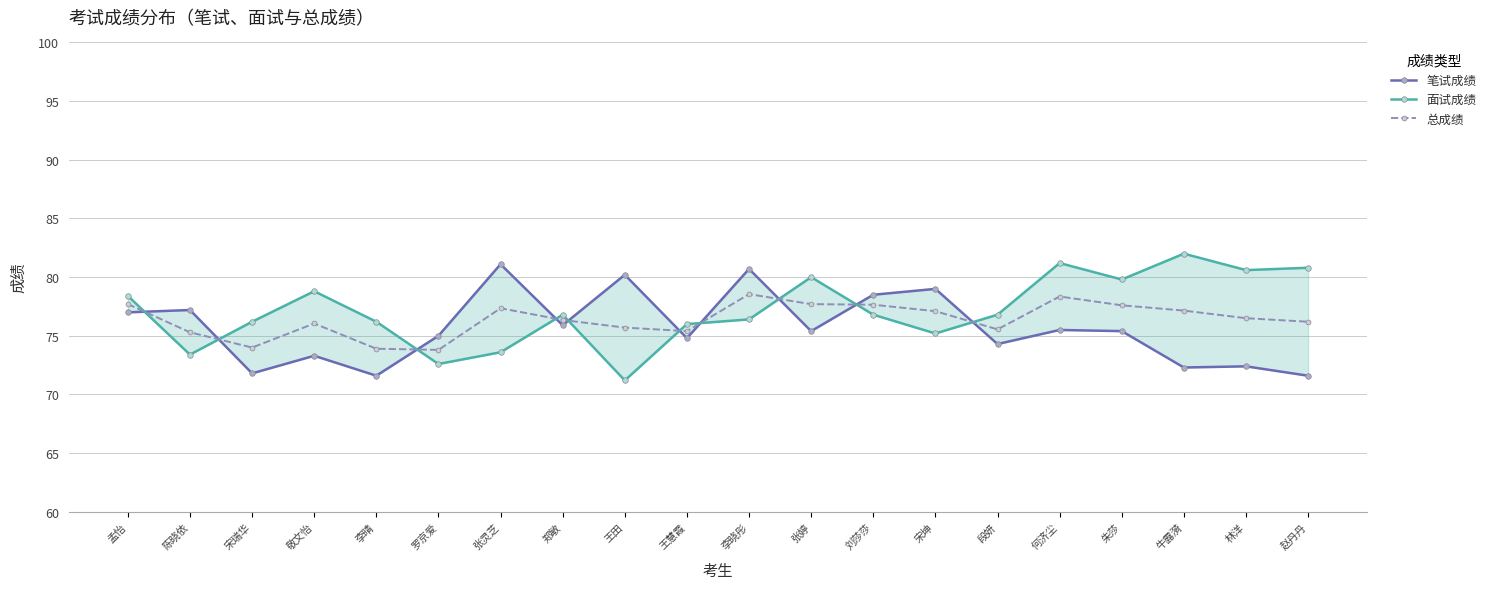

How many lines are shown in the chart?

3